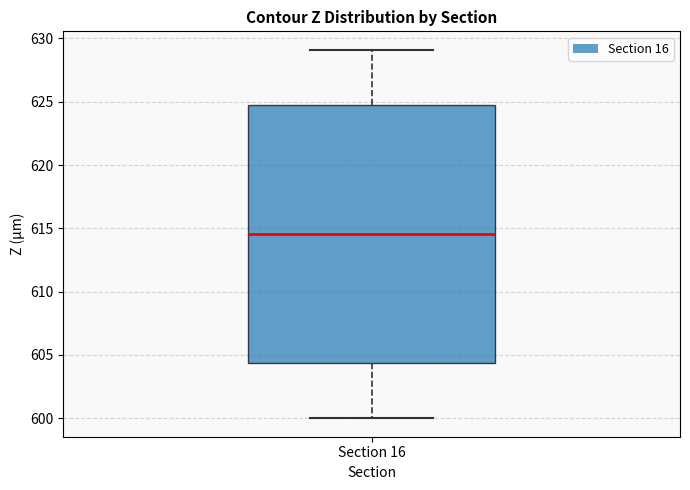

Where is the lower edge of the box for Section 16 on the y-axis? The values are not printed on the chart, so give them approximately, as read against the axis.

604.5